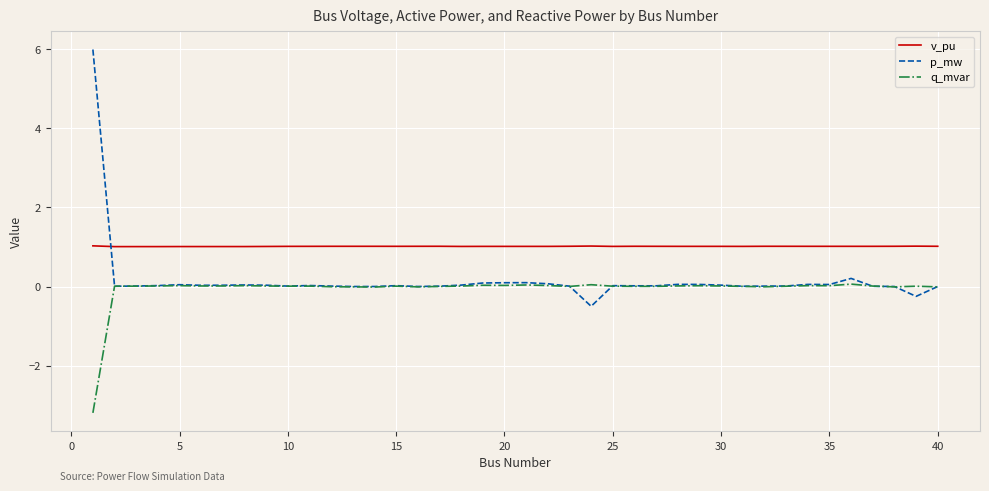

What is the minimum value shown in the chart?

-3.2